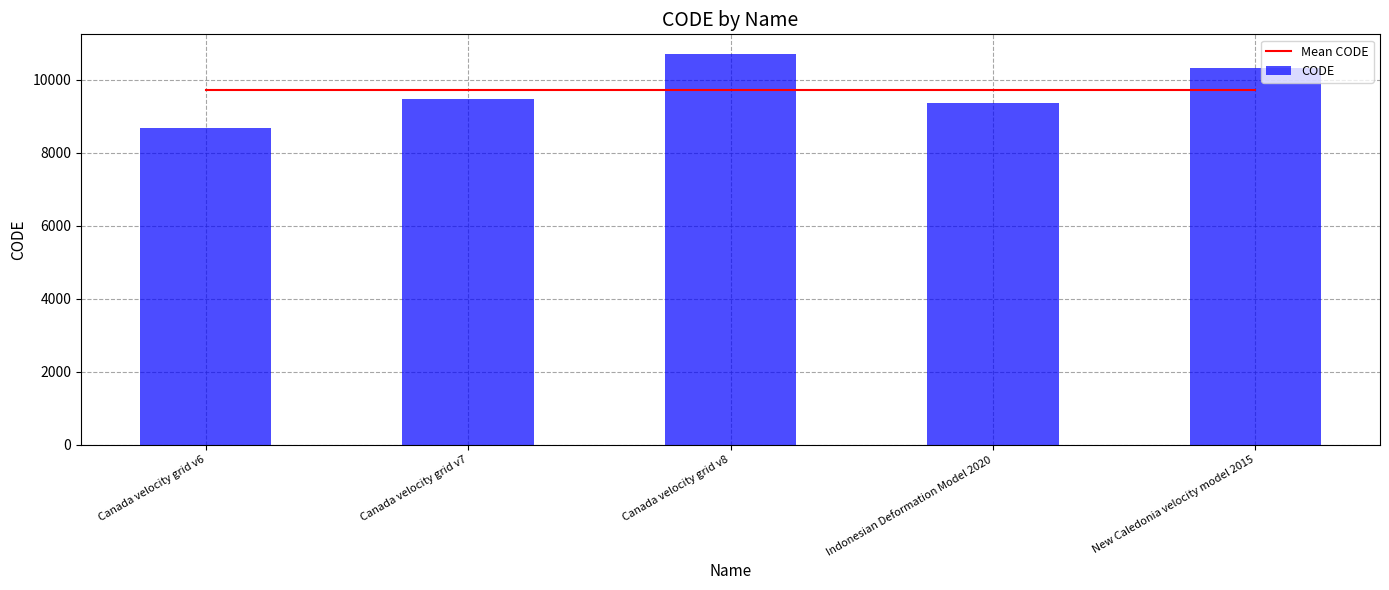

How many data points in CODE are above 9483?

2